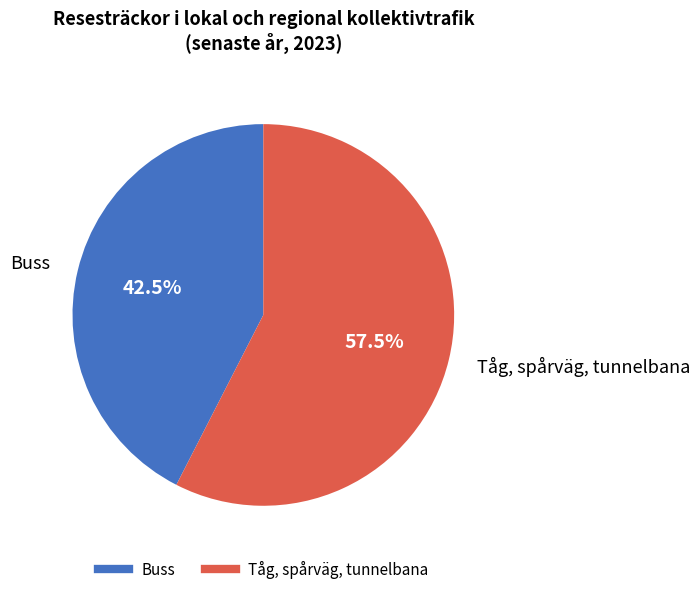

Which category accounts for the majority?

Tåg, spårväg, tunnelbana